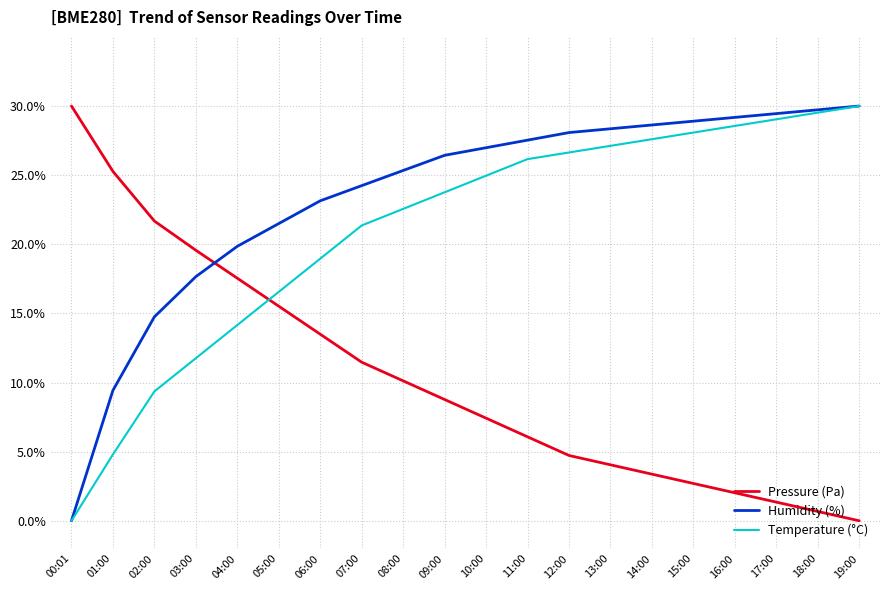

Is this an area chart (filled region under the line)?

No